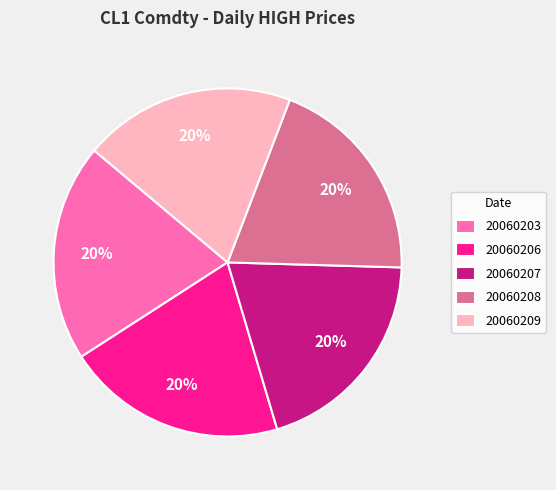

To the nearest percent, what is the average slice percentage?

20%